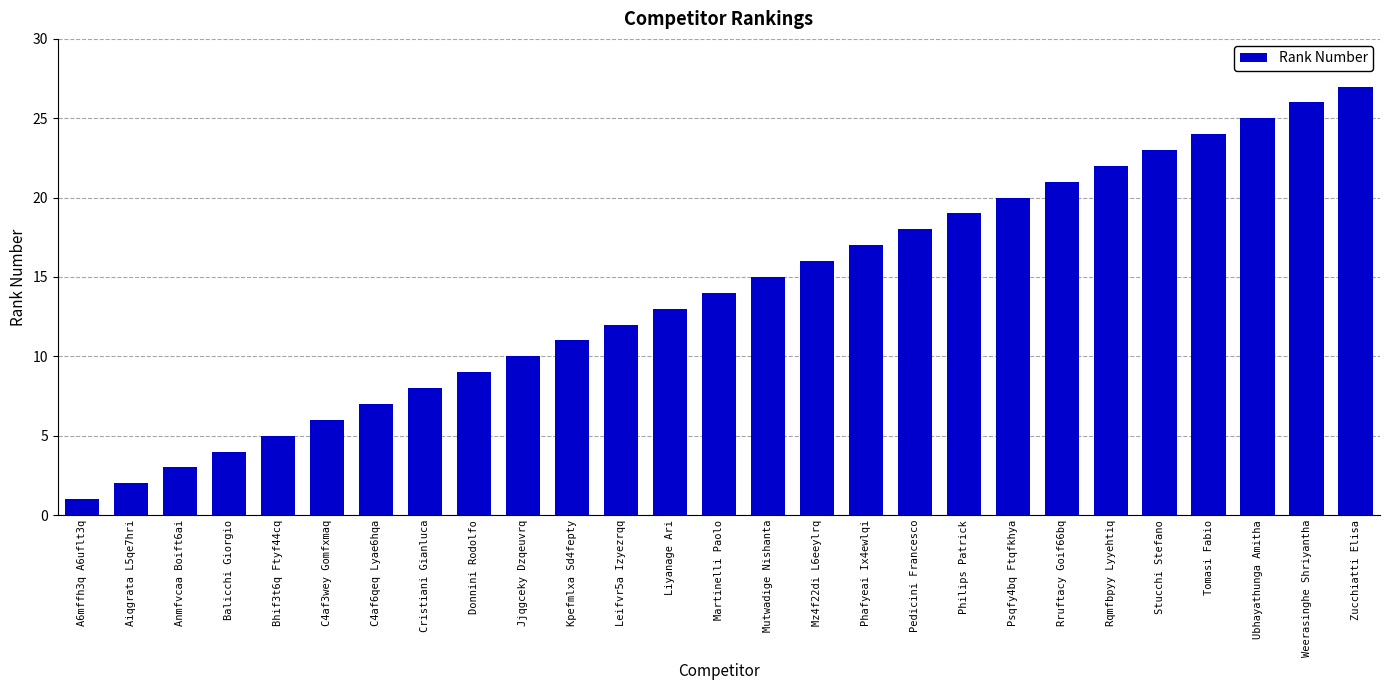

Rank the categories by value from highest to lowest.

Zucchiatti Elisa, Weerasinghe Shriyantha, Ubhayathunga Amitha, Tomasi Fabio, Stucchi Stefano, Rqmfbpyy Lyyehtiq, Rruftacy Goif66bq, Psqfy4bq Ftqfkhya, Philips Patrick, Pedicini Francesco, Phafyeai Ix4ewlqi, Mz4f22di L6eeylrq, Mutwadige Nishanta, Martinelli Paolo, Liyanage Ari, Leifvr5a Izyezrqq, Kpefmlxa Sd4fepty, Jjqgceky Dzqeuvrq, Donnini Rodolfo, Cristiani Gianluca, C4af6qeq Lyae6hqa, C4af3wey Gomfxmaq, Bhif3t6q Ftyf44cq, Balicchi Giorgio, Anmfvcaa Boift6ai, Aiqgrata L5qe7hri, A6mffh3q A6uflt3q